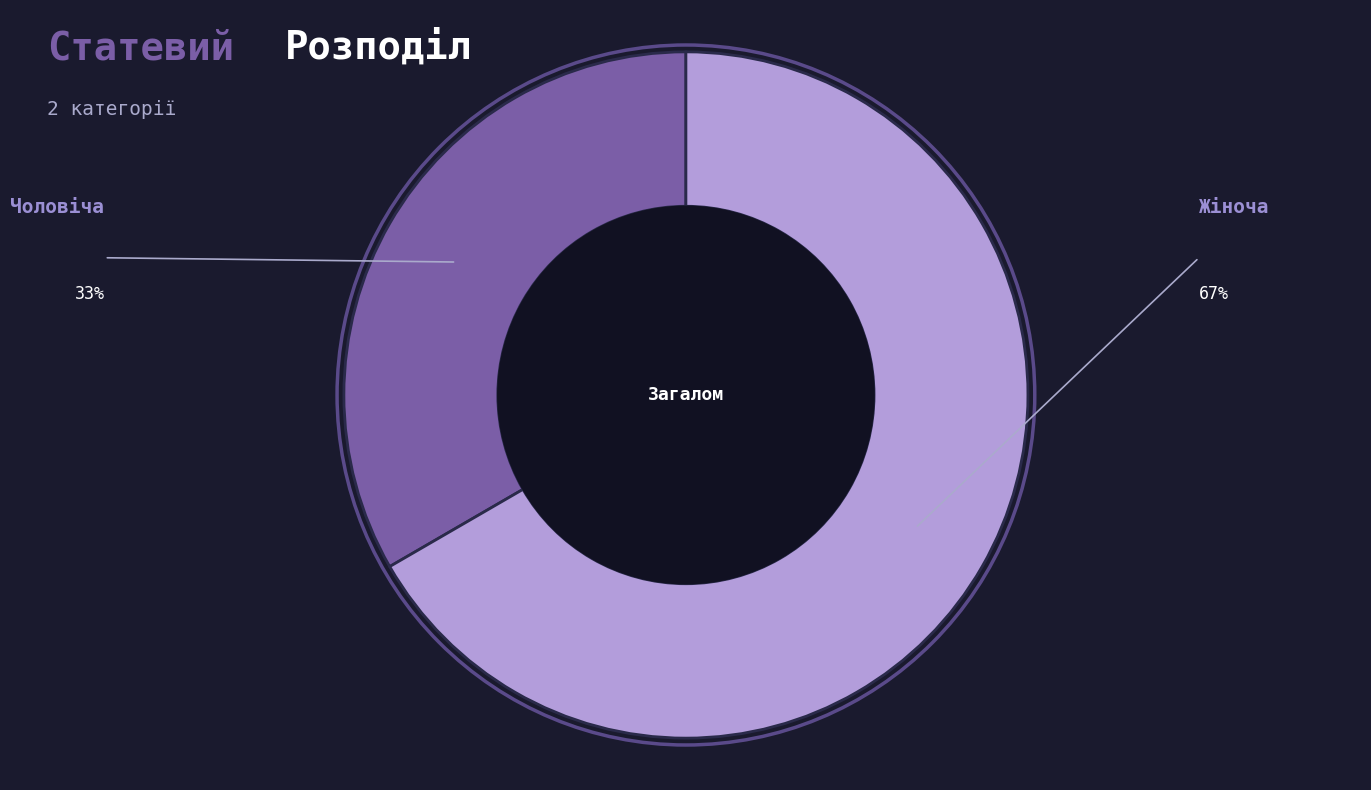

Count the number of slices in the pie.

2